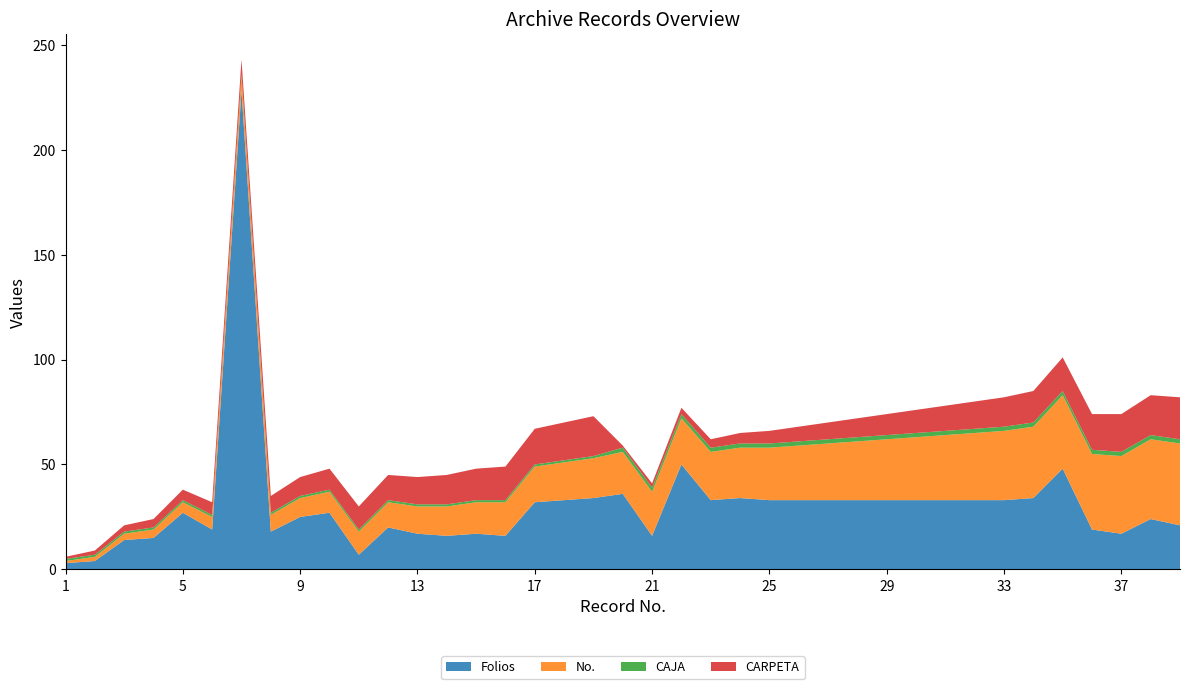

What is the highest value of the Folios series?

228